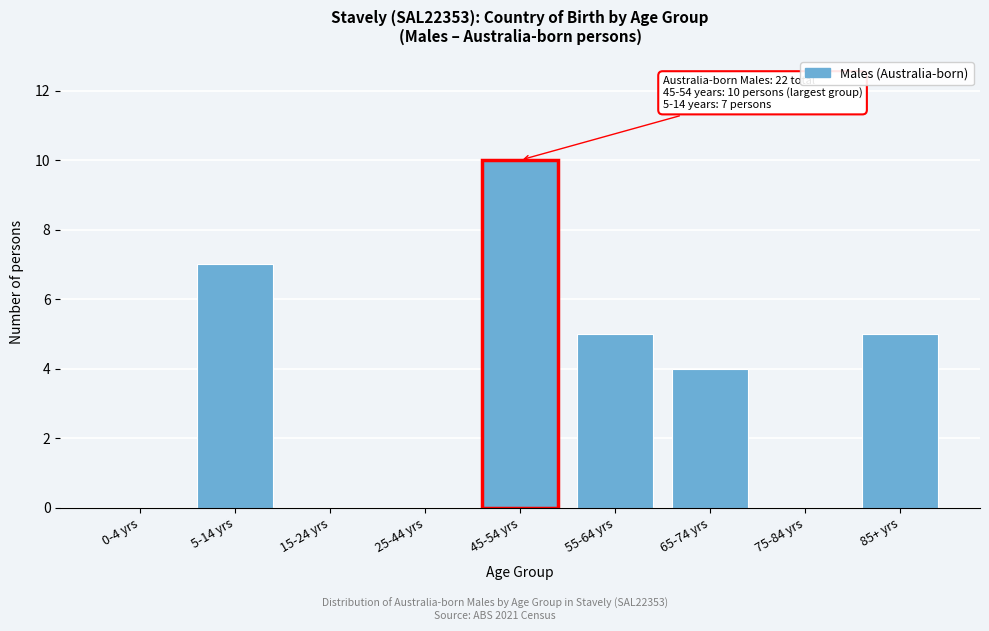

Reading left to right, transcribe all the data shown in this chart.

0-4 yrs=0	5-14 yrs=7	15-24 yrs=0	25-44 yrs=0	45-54 yrs=10	55-64 yrs=5	65-74 yrs=4	75-84 yrs=0	85+ yrs=5